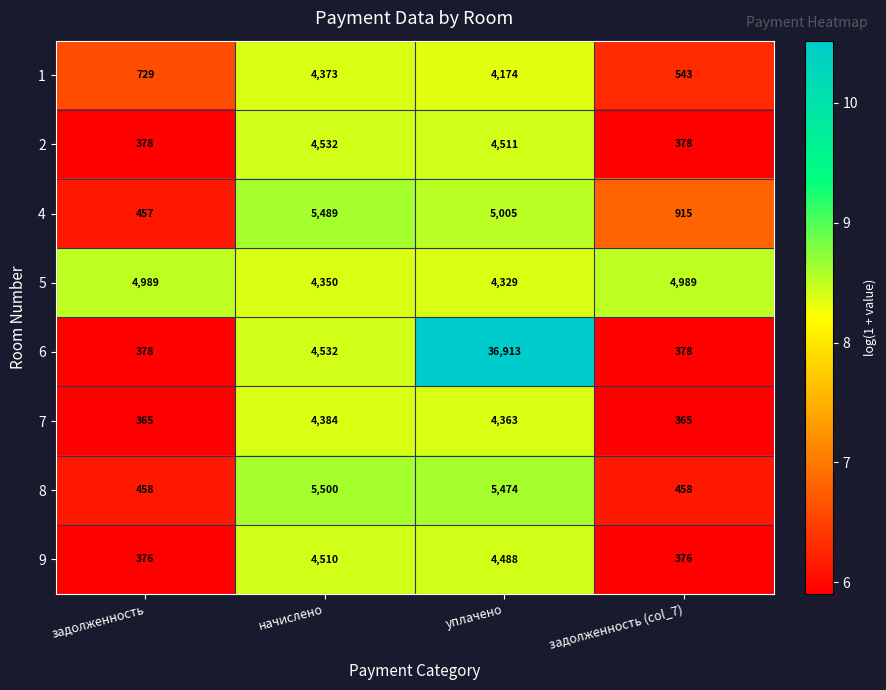

Between задолженность and начислено, which series saw the biggest shift?

8